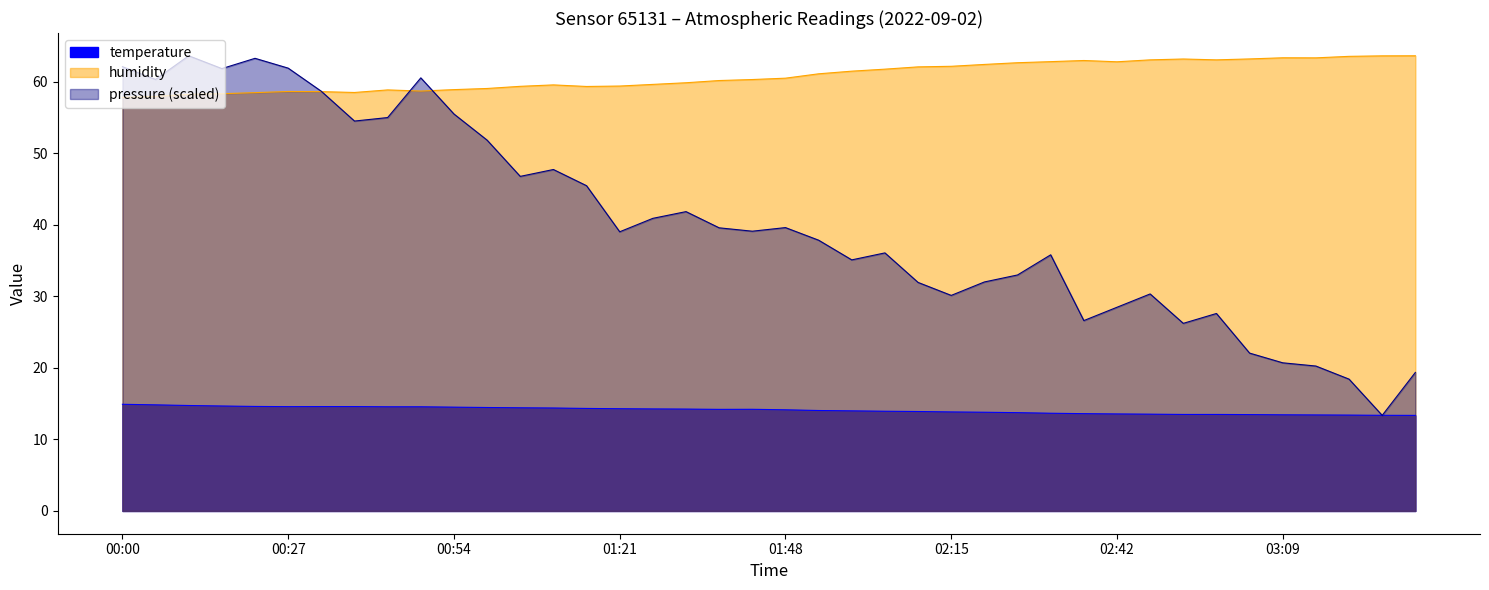

Where is the first local maximum for temperature?

01:43